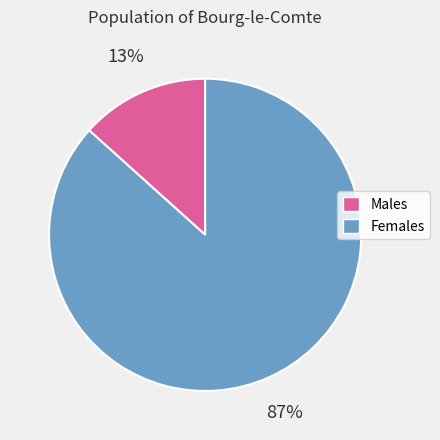

Between Males and Females, which is larger?

Females